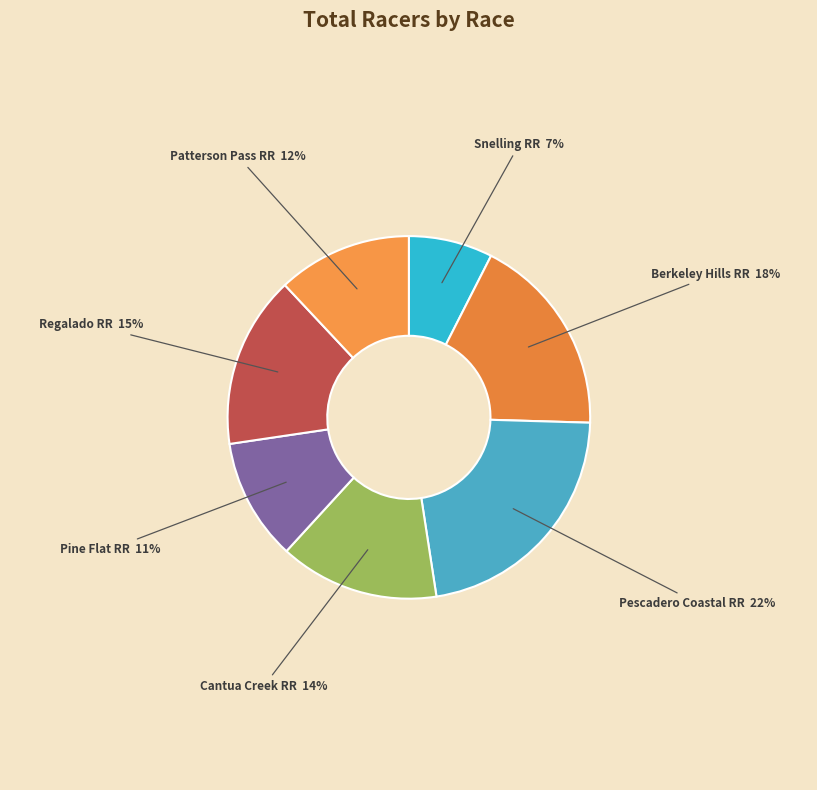

Does any single category account for the majority?

No